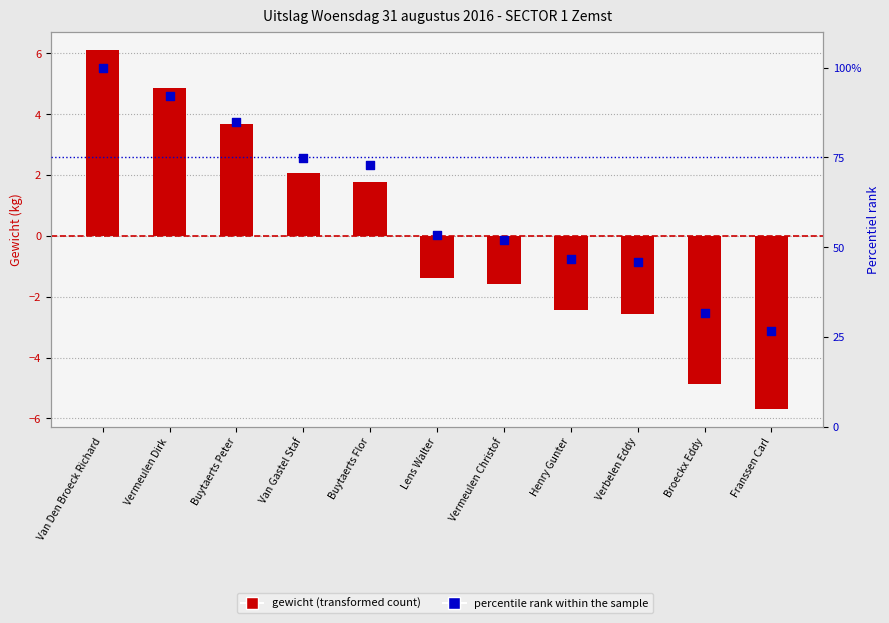

What is the total value across all series at Van Gastel Staf?

76.9